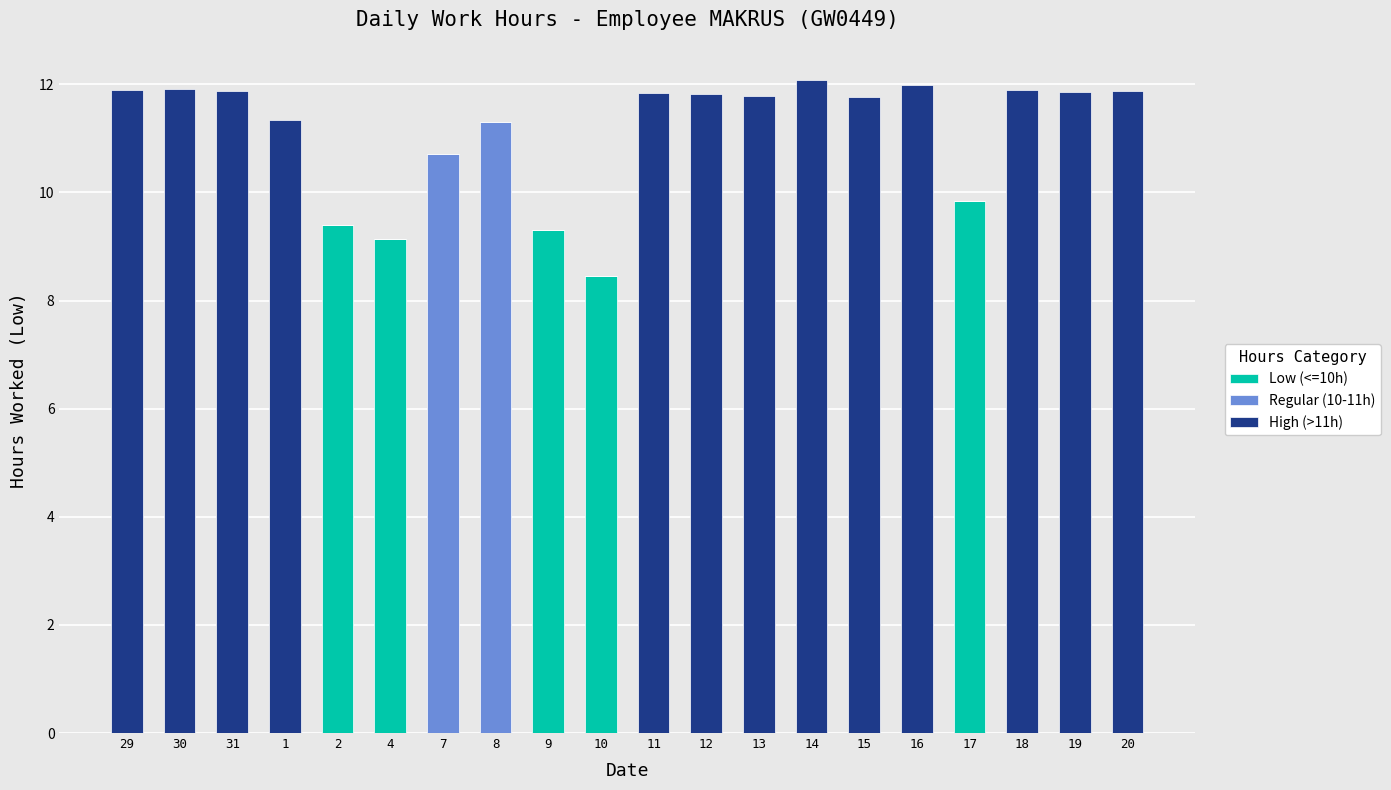

What is the total value across all series at 2?

9.4